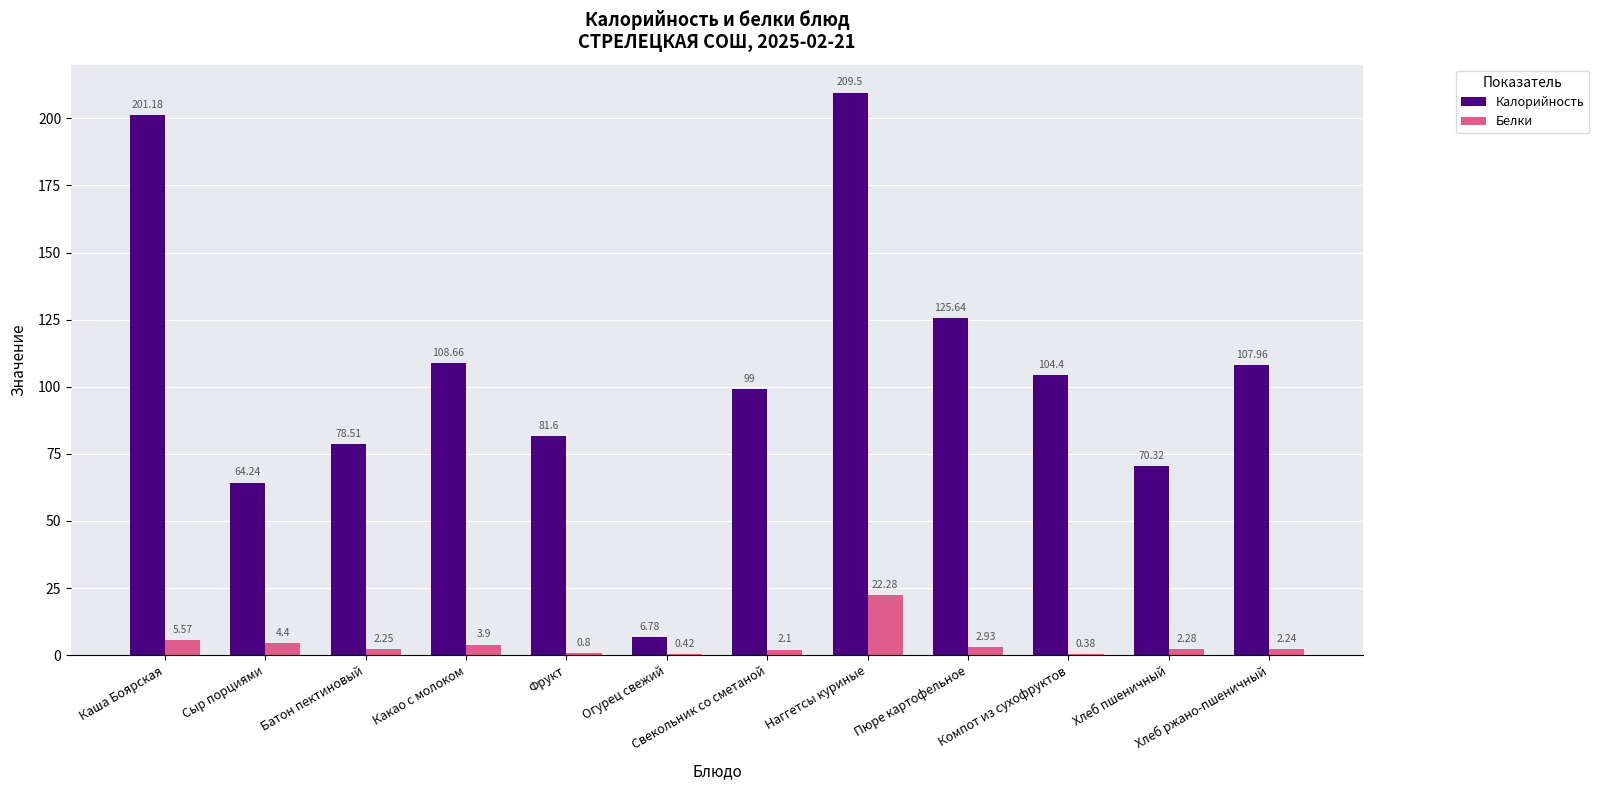

Are the bars horizontal?

No